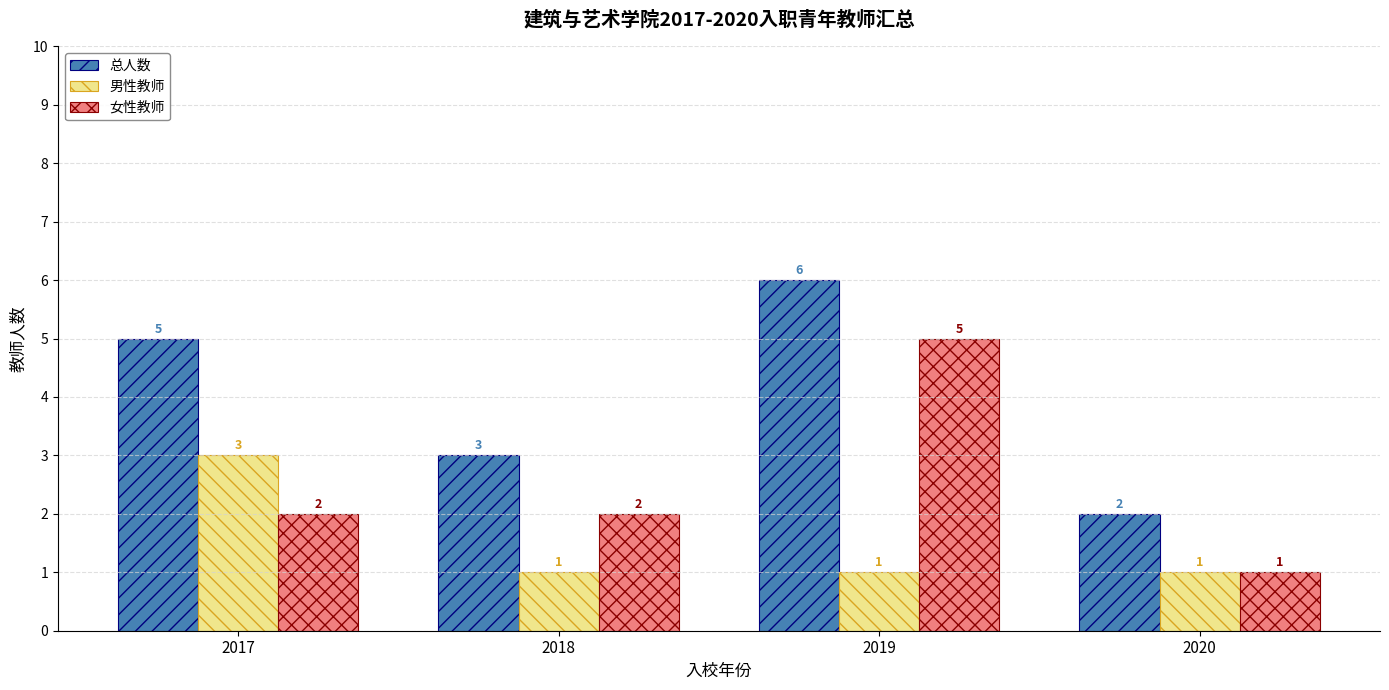

What is the difference between the highest and lowest values at 2017?

3